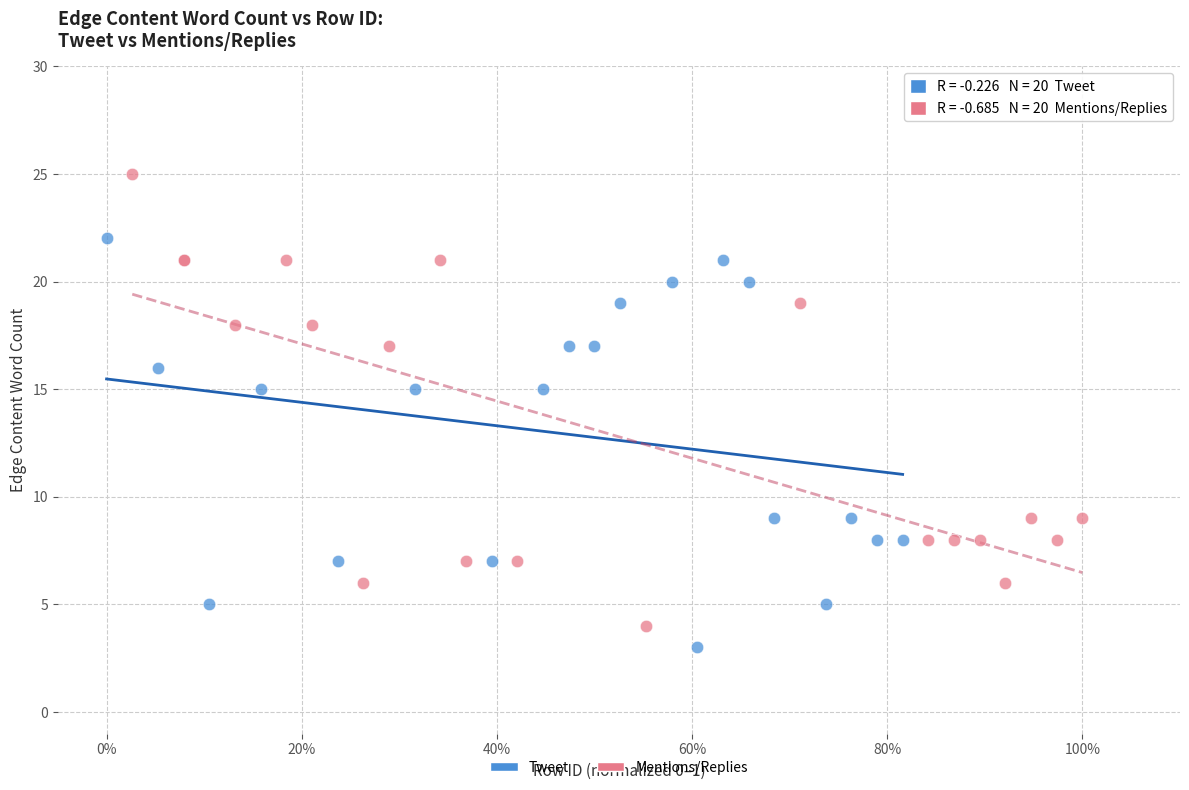

Which series contains the highest Y value?

Mentions/Replies